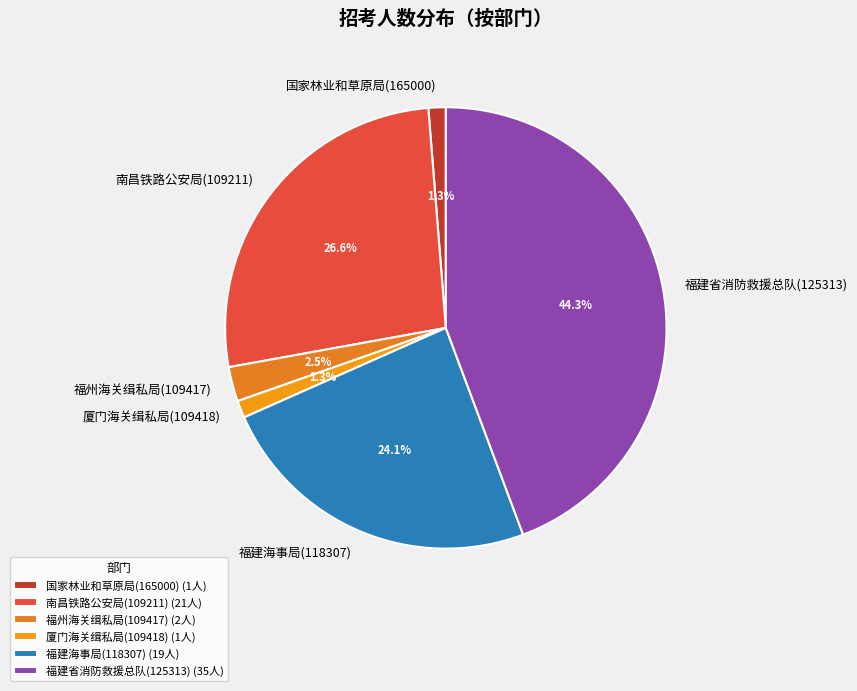

To the nearest percent, what is the average slice percentage?

17%